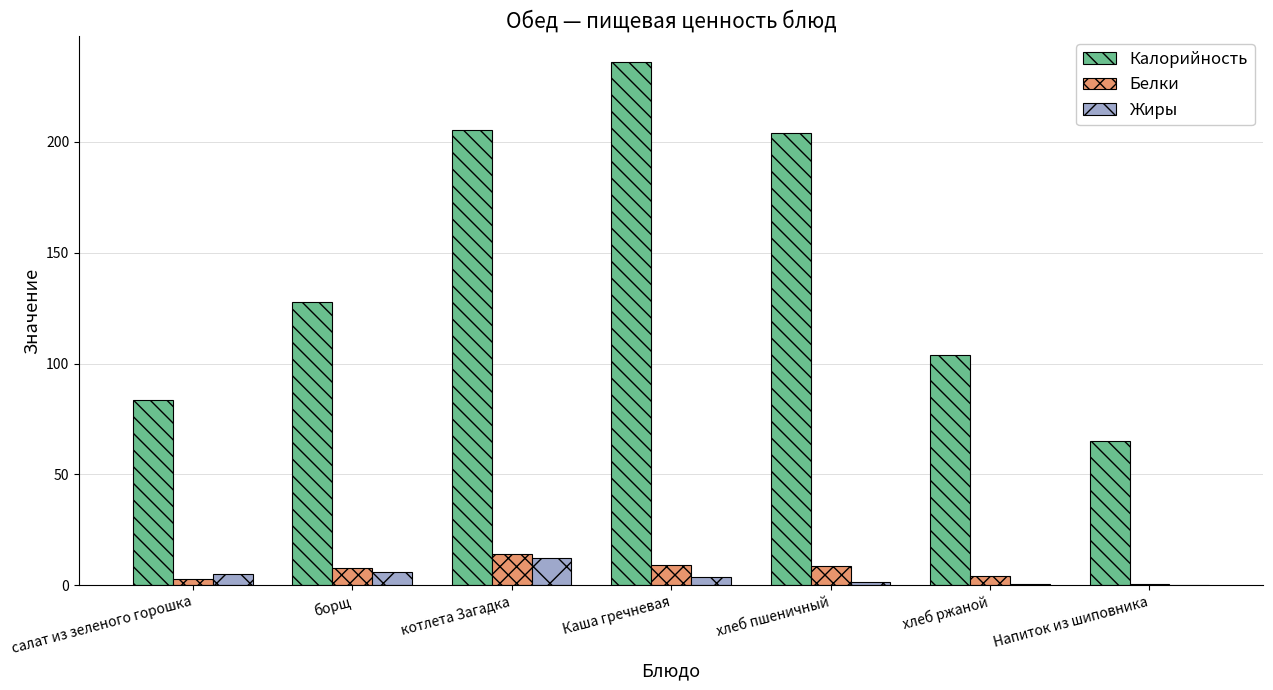

What is the greatest value displayed?

236.0